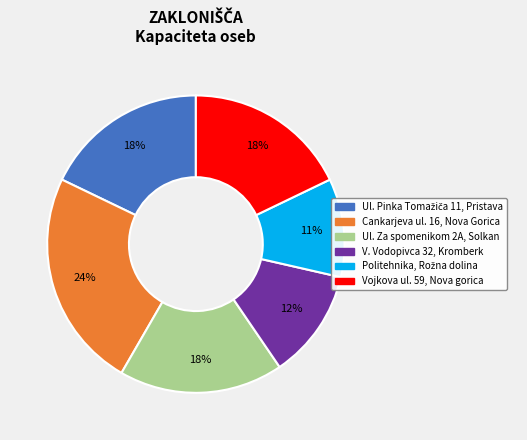

How many slices are in this pie chart?

6